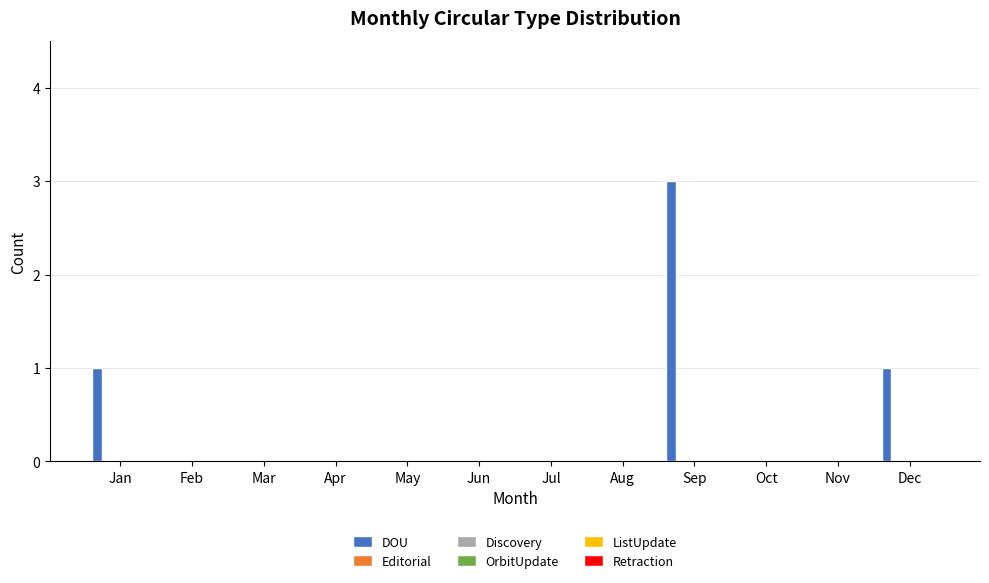

What is the sum of all values?

5